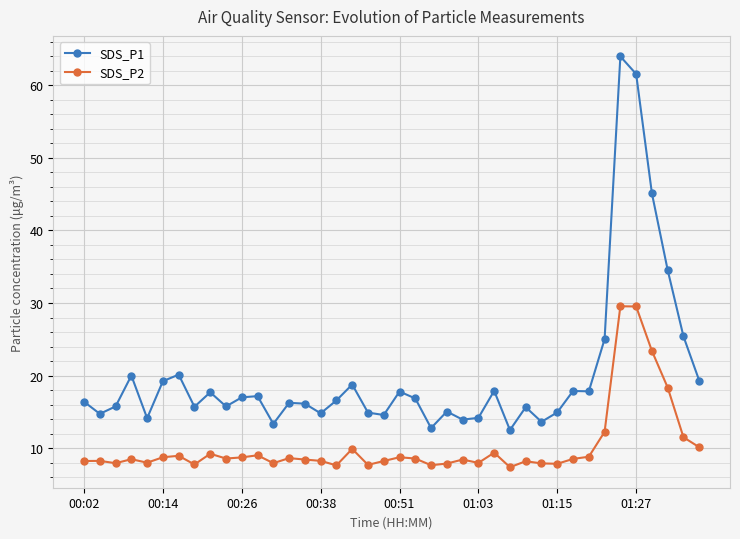

What is the sum of all SDS_P2 values?

410.6